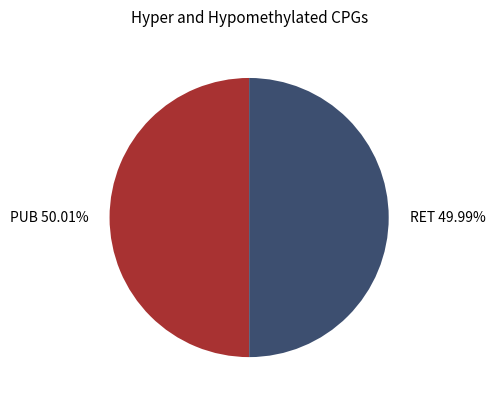

To the nearest percent, what portion does PUB represent?

50%